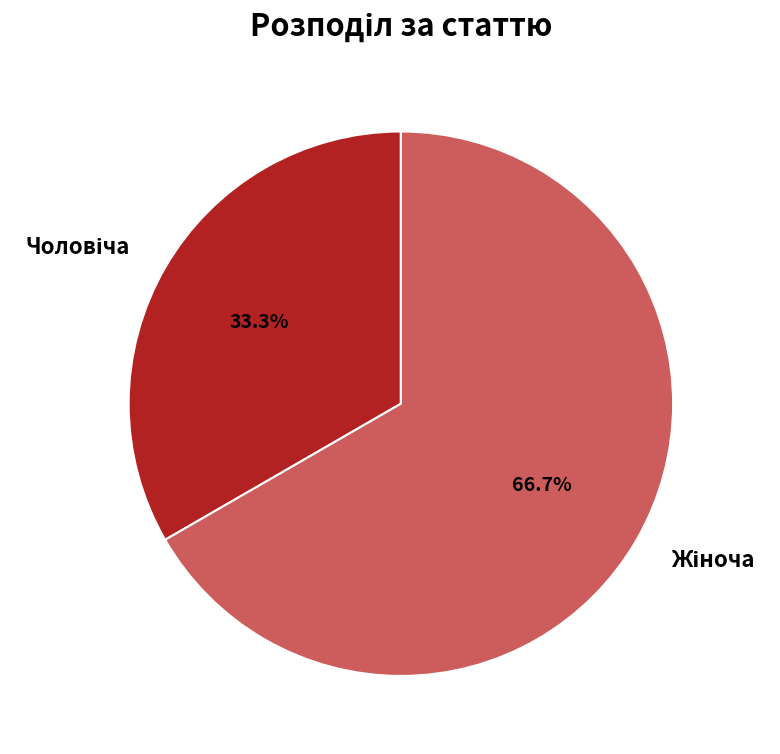

Is there any slice that represents more than half of the pie?

Yes